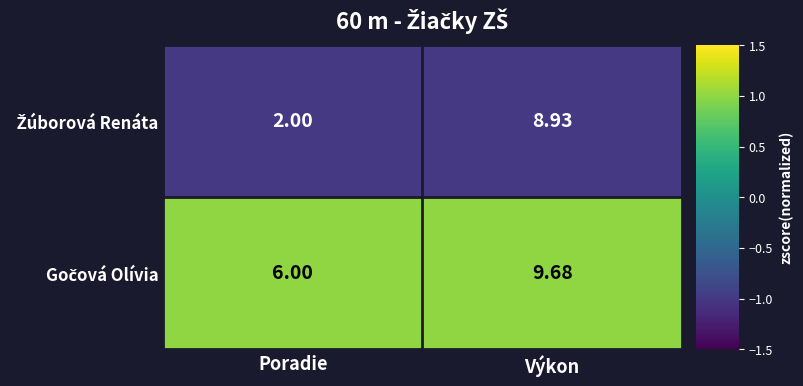

Which label corresponds to the largest value in the chart?

Výkon